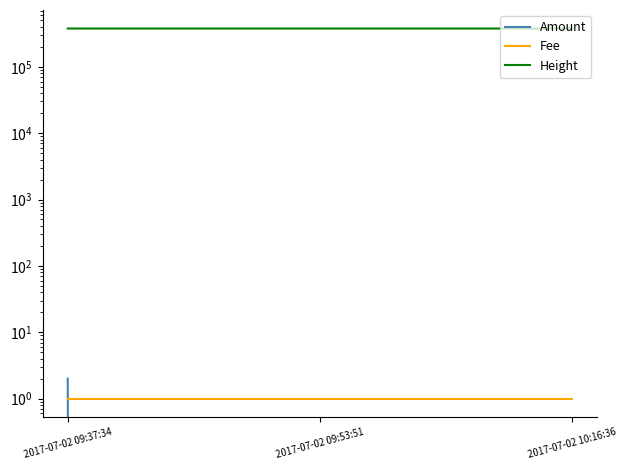

The Height series shows 377362 at 2017-07-02 09:53:51. True or false?

True